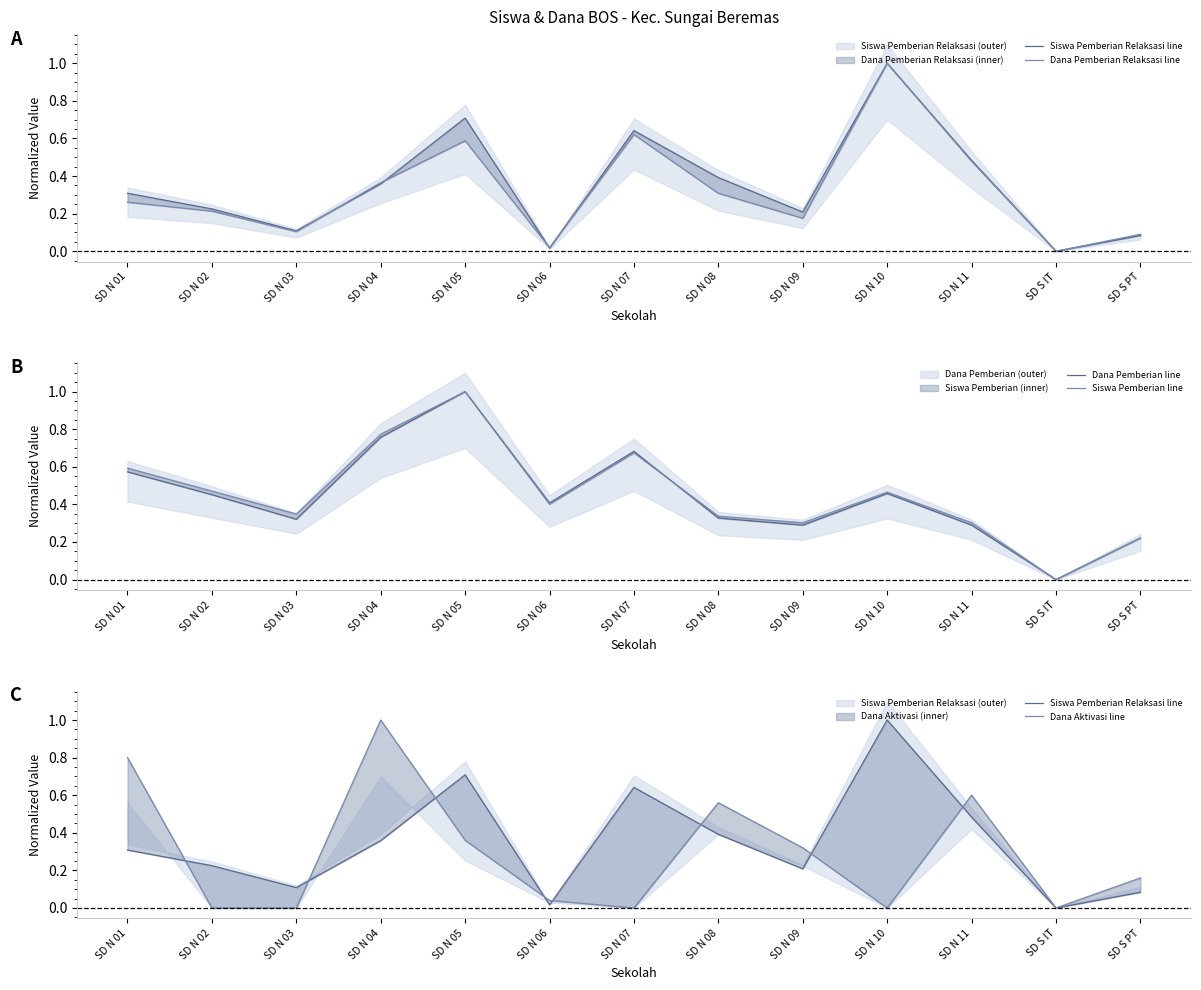

What is the average value of the Dana Aktivasi line series?

0.3